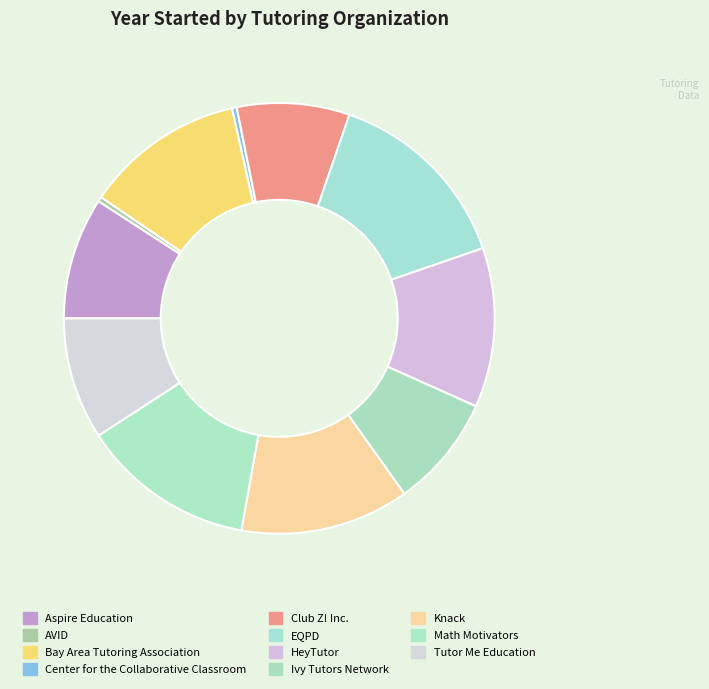

How many slices are in this pie chart?

11